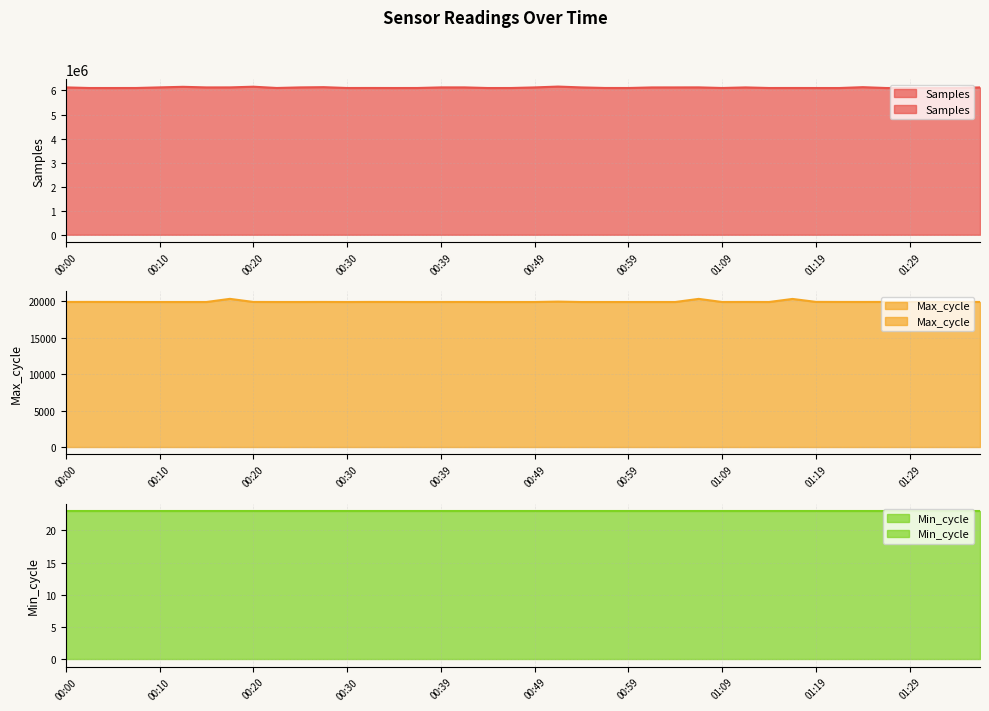

At how many categories does at least one series exceed 123278?

40